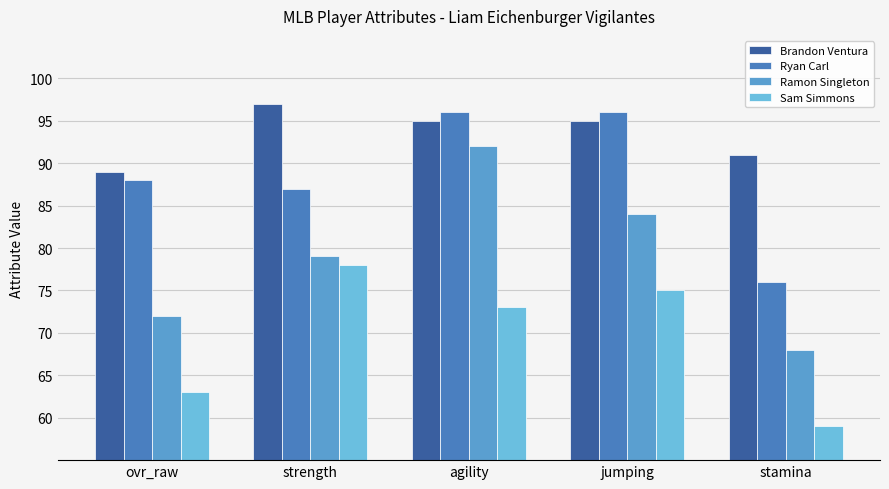

What is the difference between the highest and lowest values at agility?

23